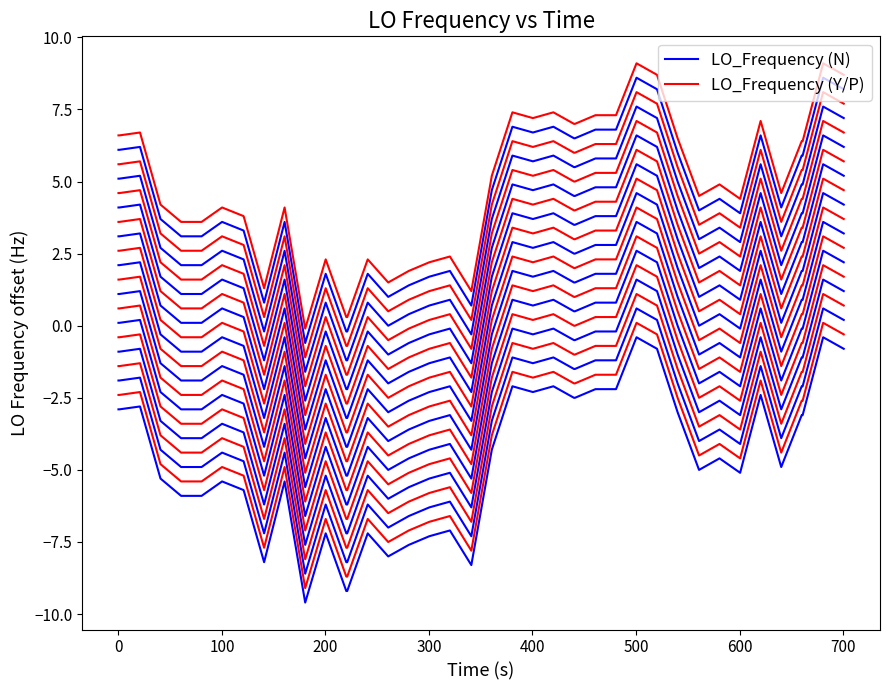

Which series has the largest range (max minus min)?

LO_Frequency (N)